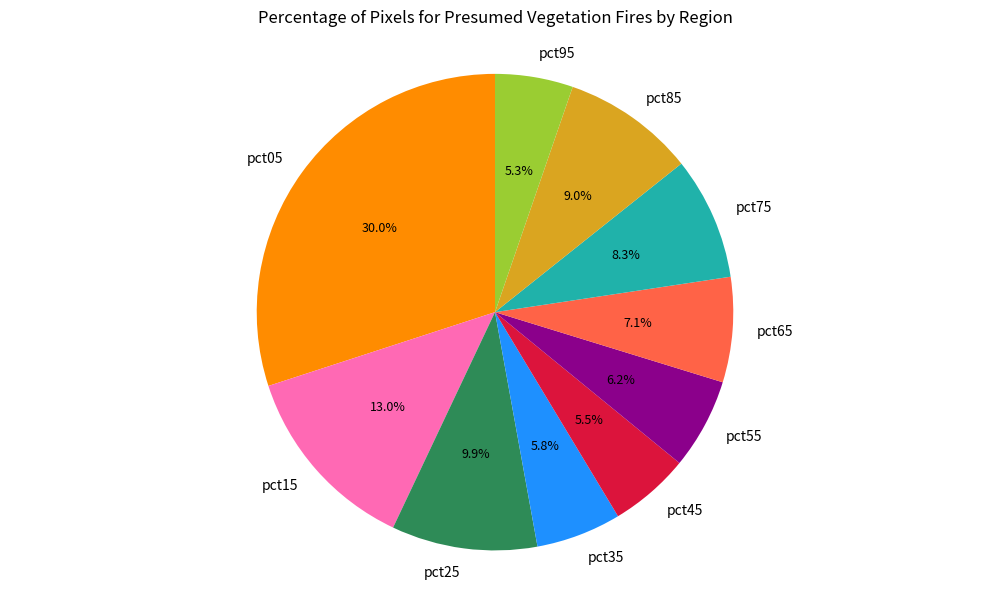

What is the largest slice in the pie chart?

pct05